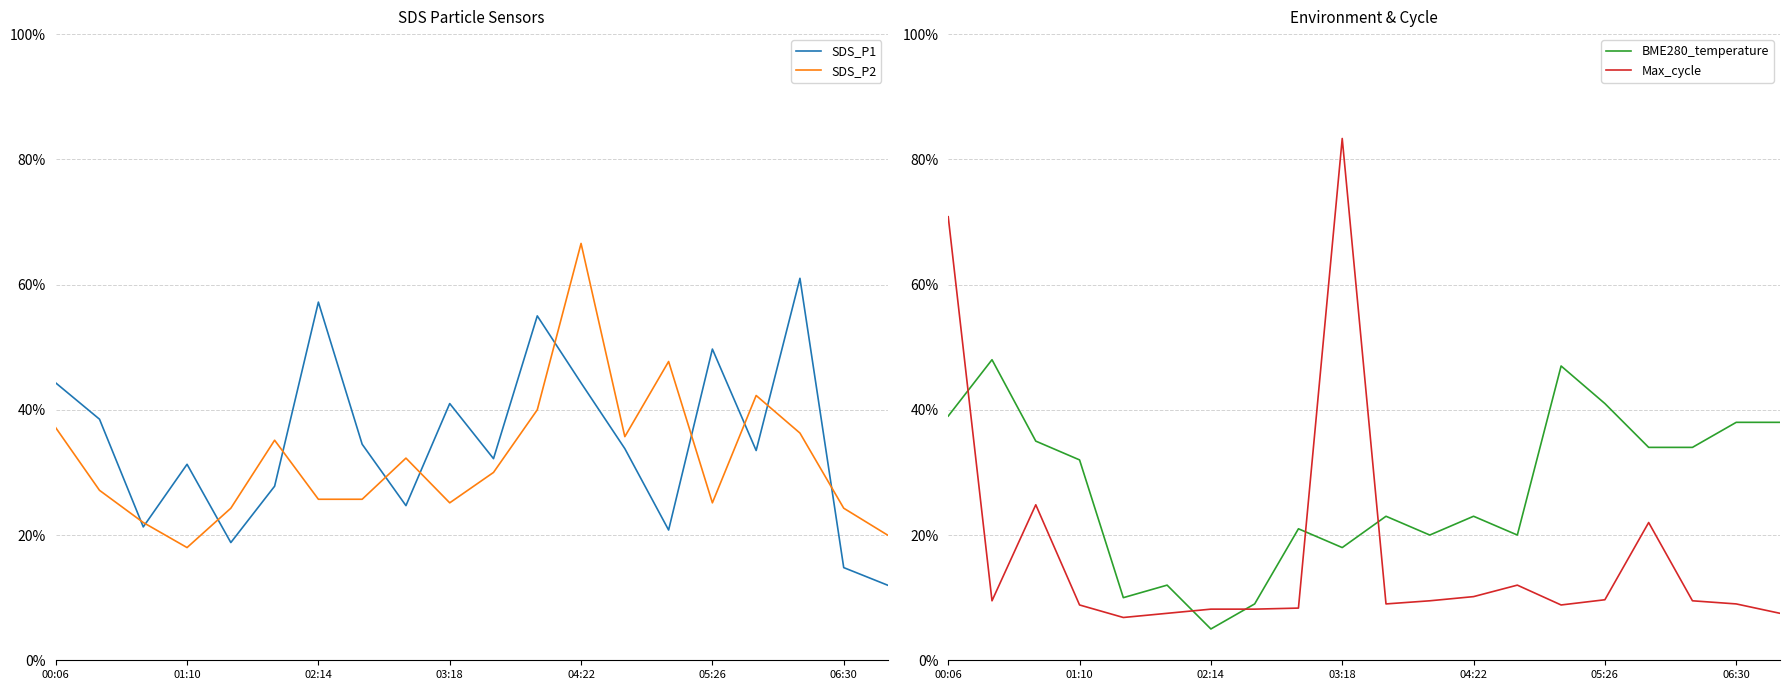

What is the average value of the SDS_P1 series?

0.3